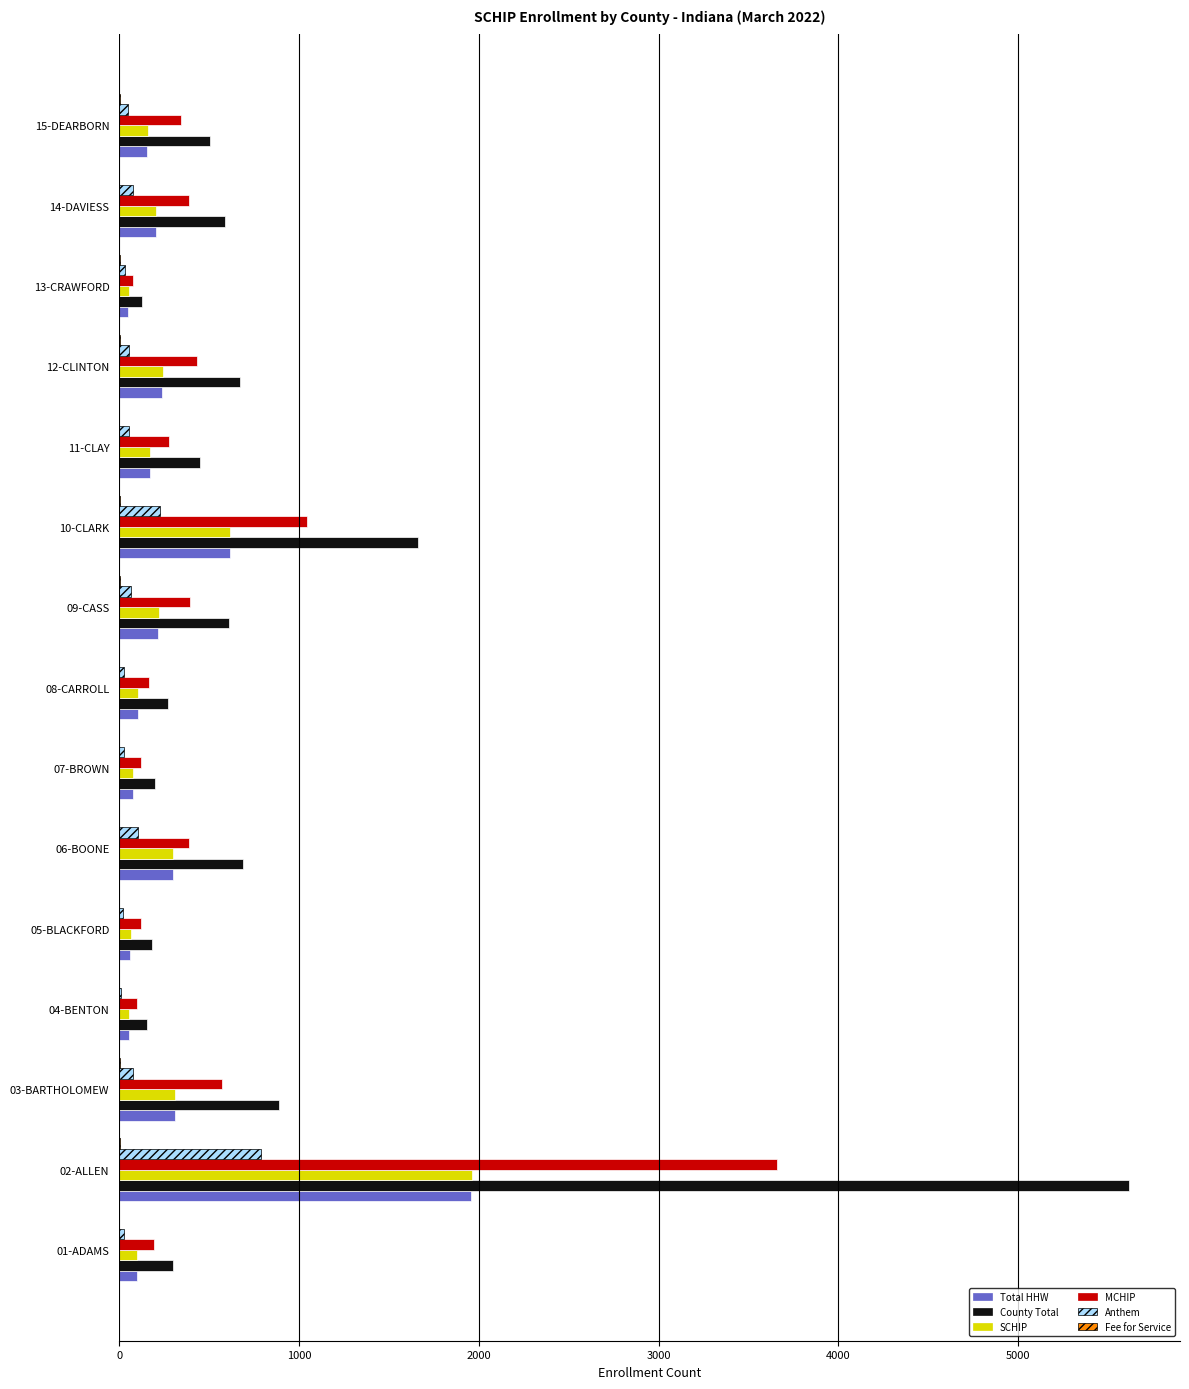

Where is County Total nearest to the value 2874?

10-CLARK